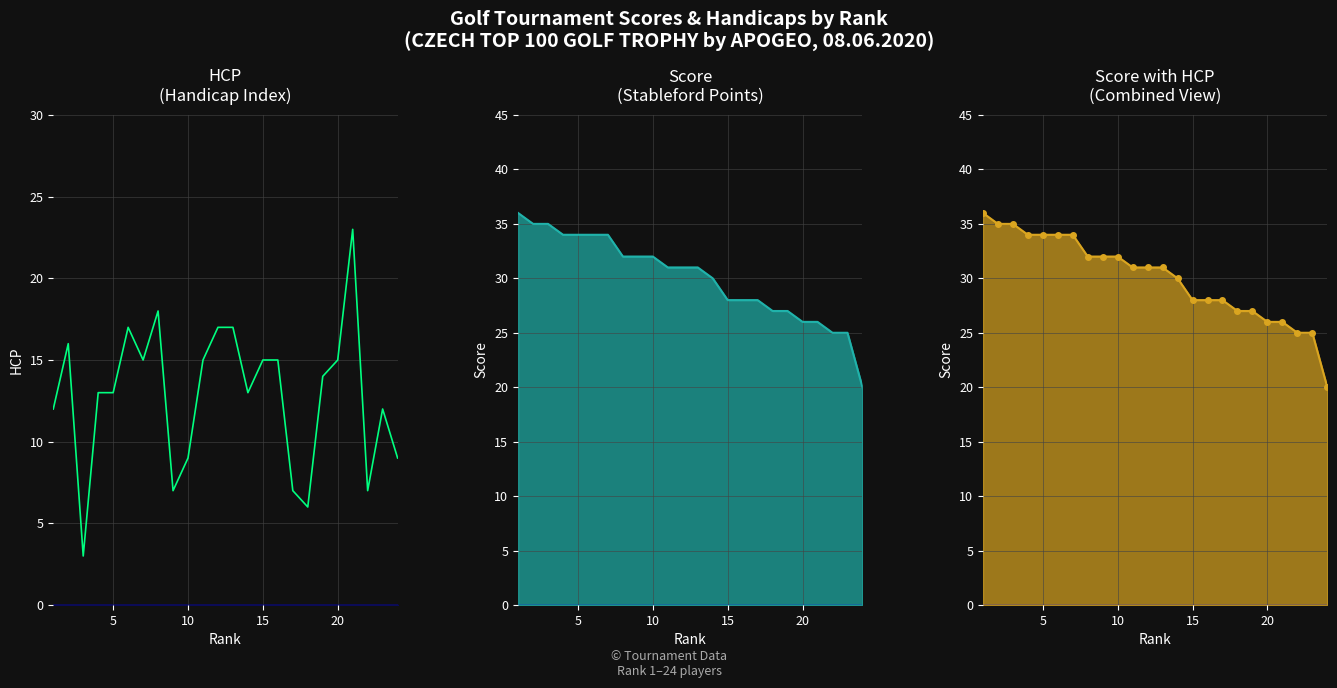

What is the difference between the second highest and second lowest values in the HCP series?

12